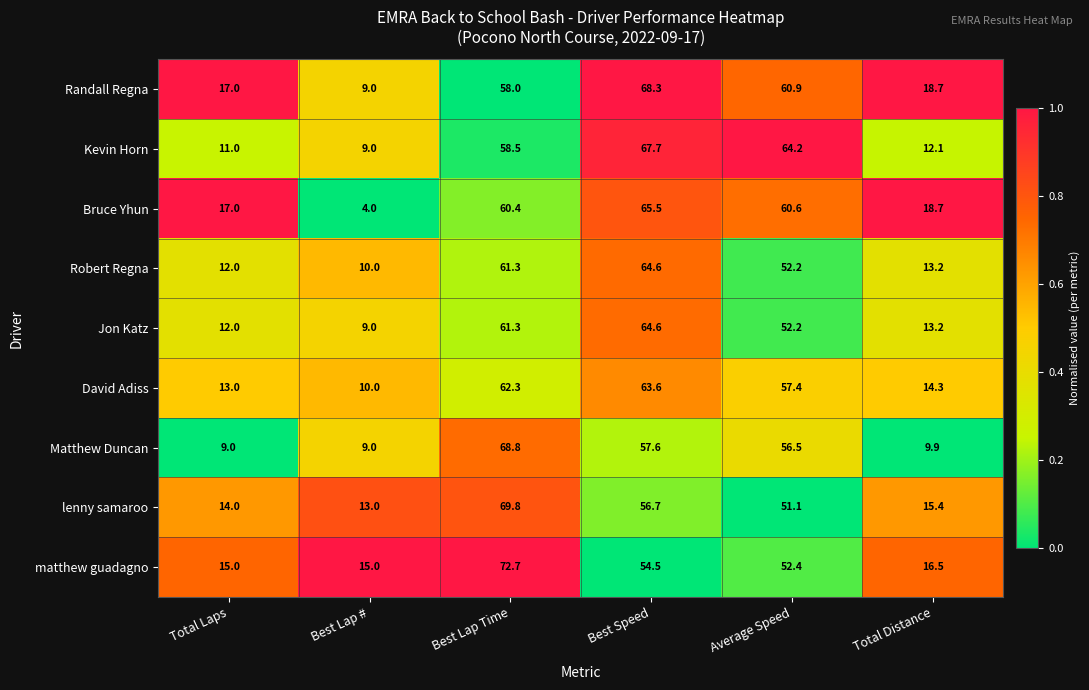

Where is Robert Regna nearest to the value 37?

Average Speed